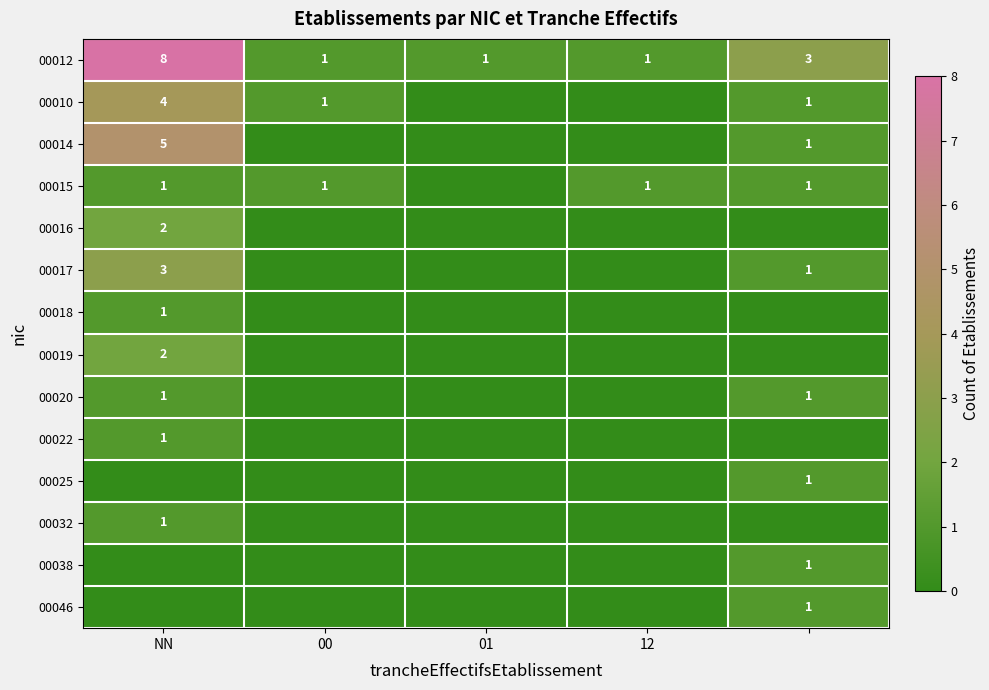

What is the highest value of the 00012 series?

8